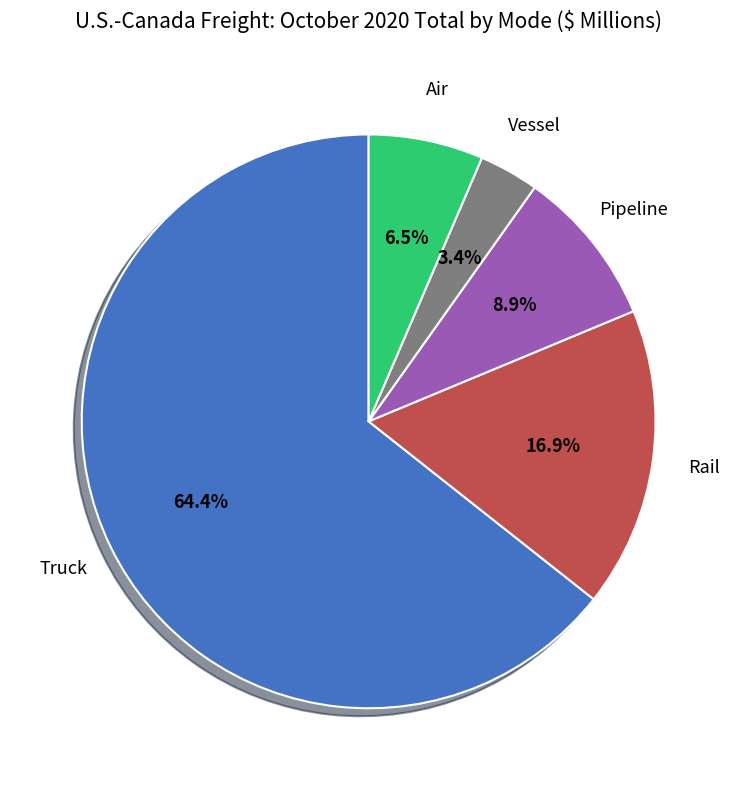

Is there any slice that represents more than half of the pie?

Yes